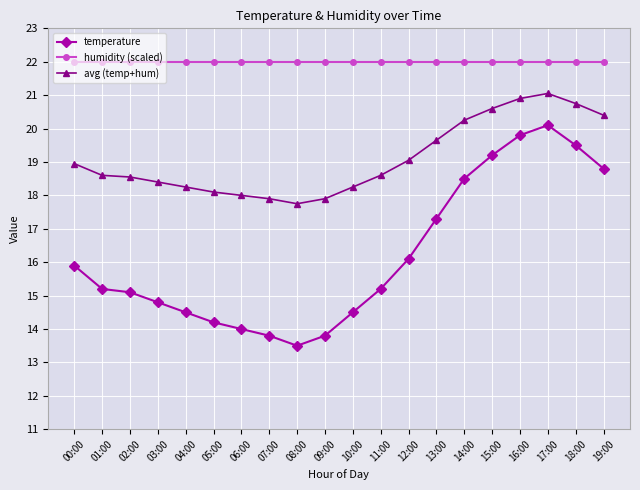

Rank the series by their average value, from highest to lowest.

humidity (scaled), avg (temp+hum), temperature